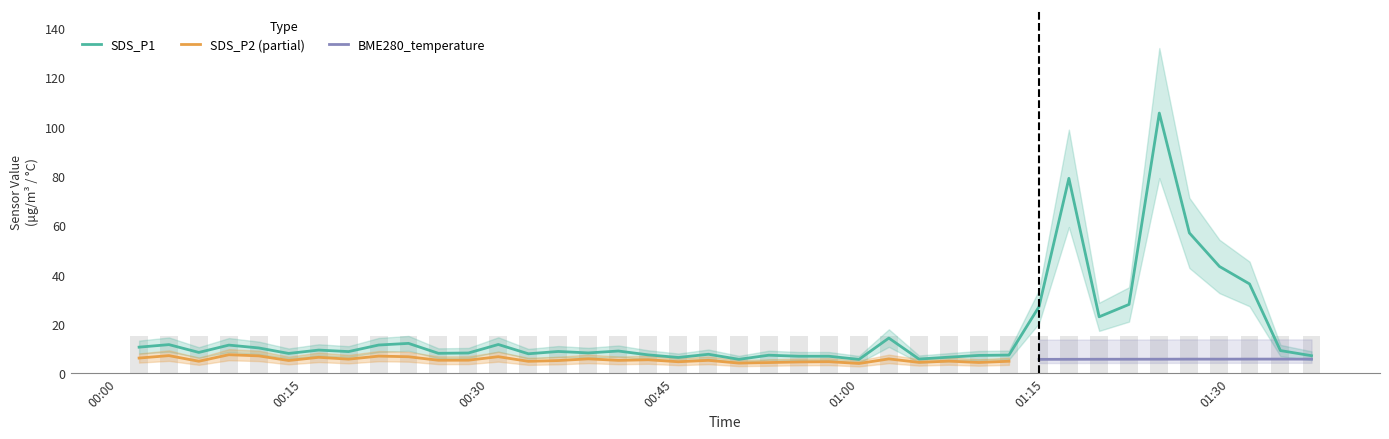

Is it true that BME280_temperature equals 5.5 at 25?

True